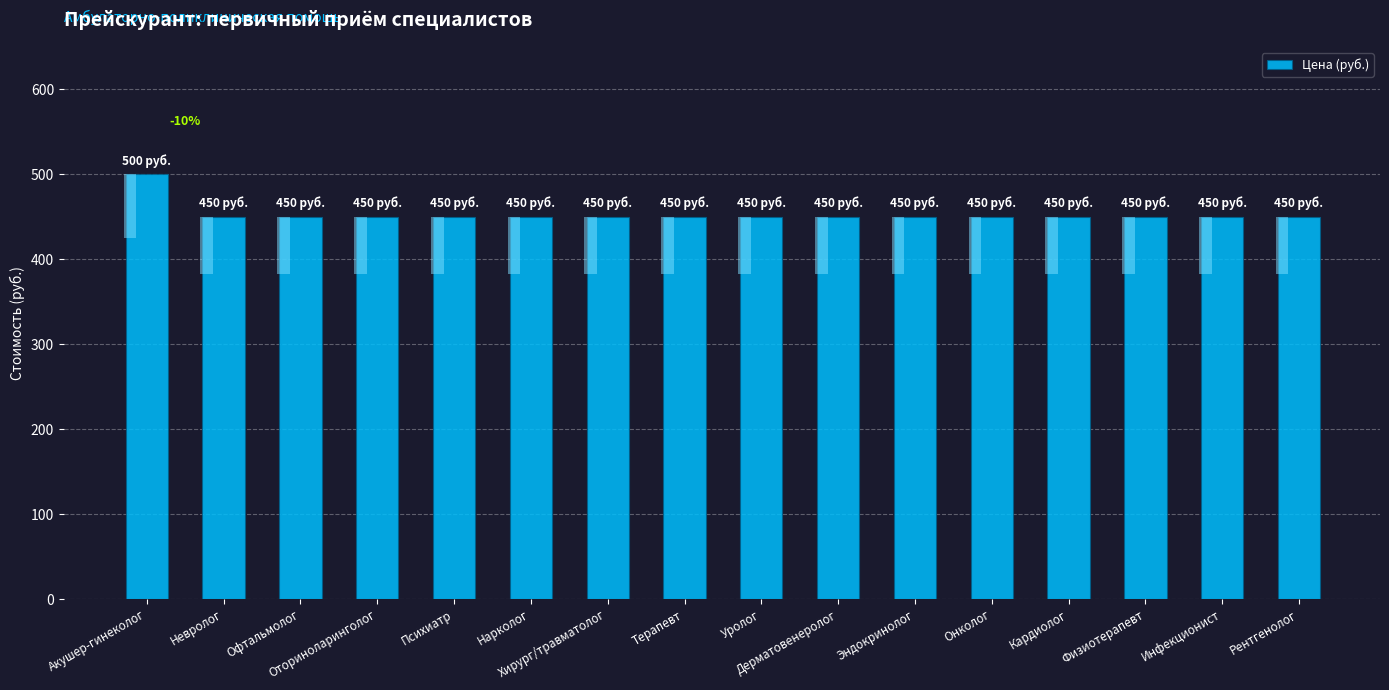

What is the difference between the maximum and minimum values?

50